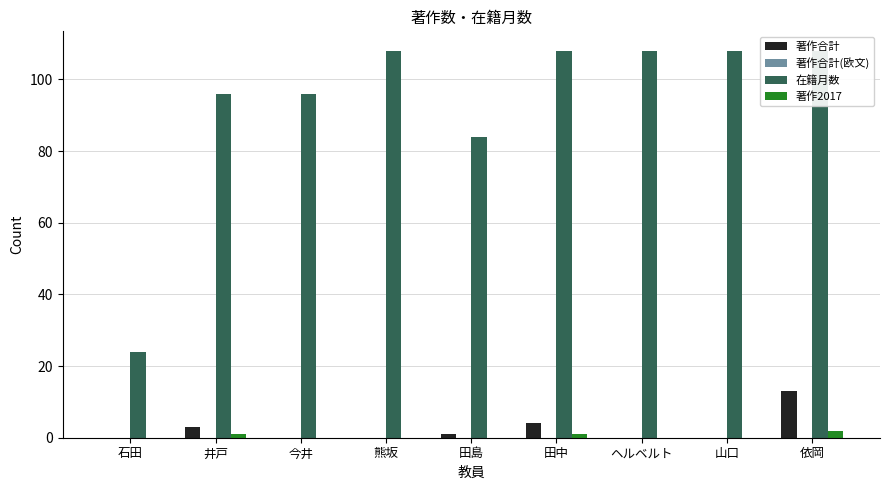

How many 在籍月数 values are between 96 and 108?

7